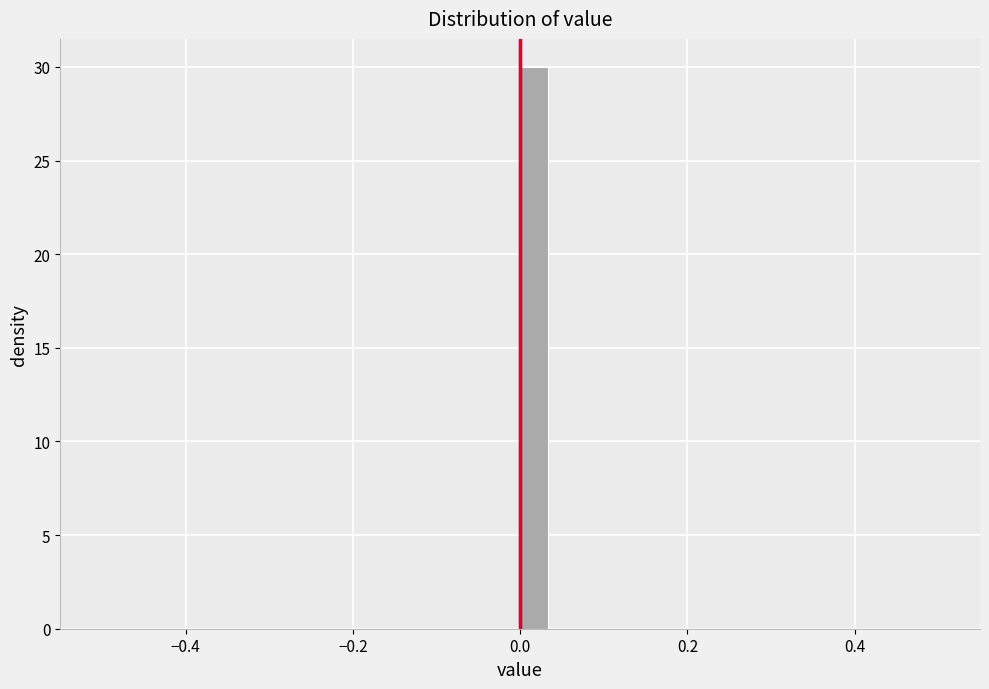

Read against the x-axis, roughly where is the centre of the tallest bar?

0.02